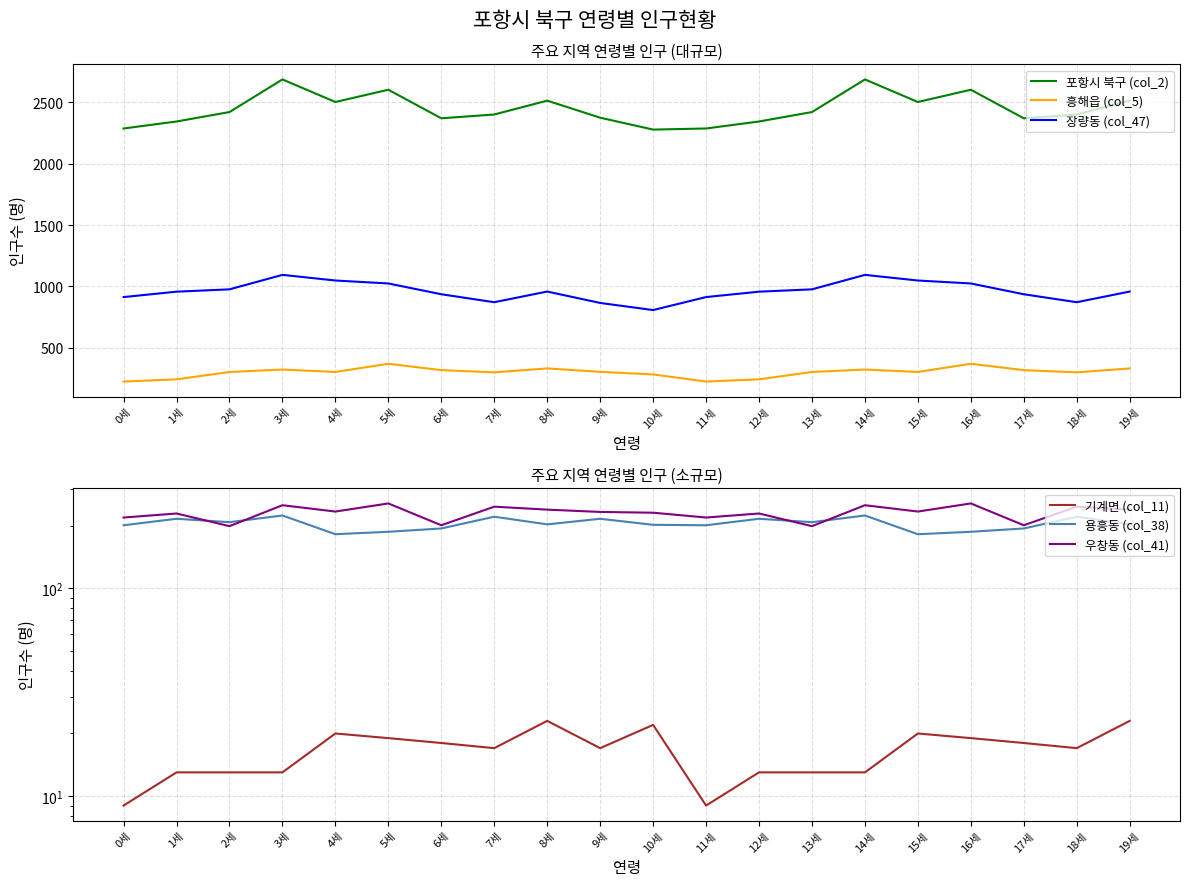

True or false: 포항시 북구 (col_2) and 우창동 (col_41) intersect in this chart.

False